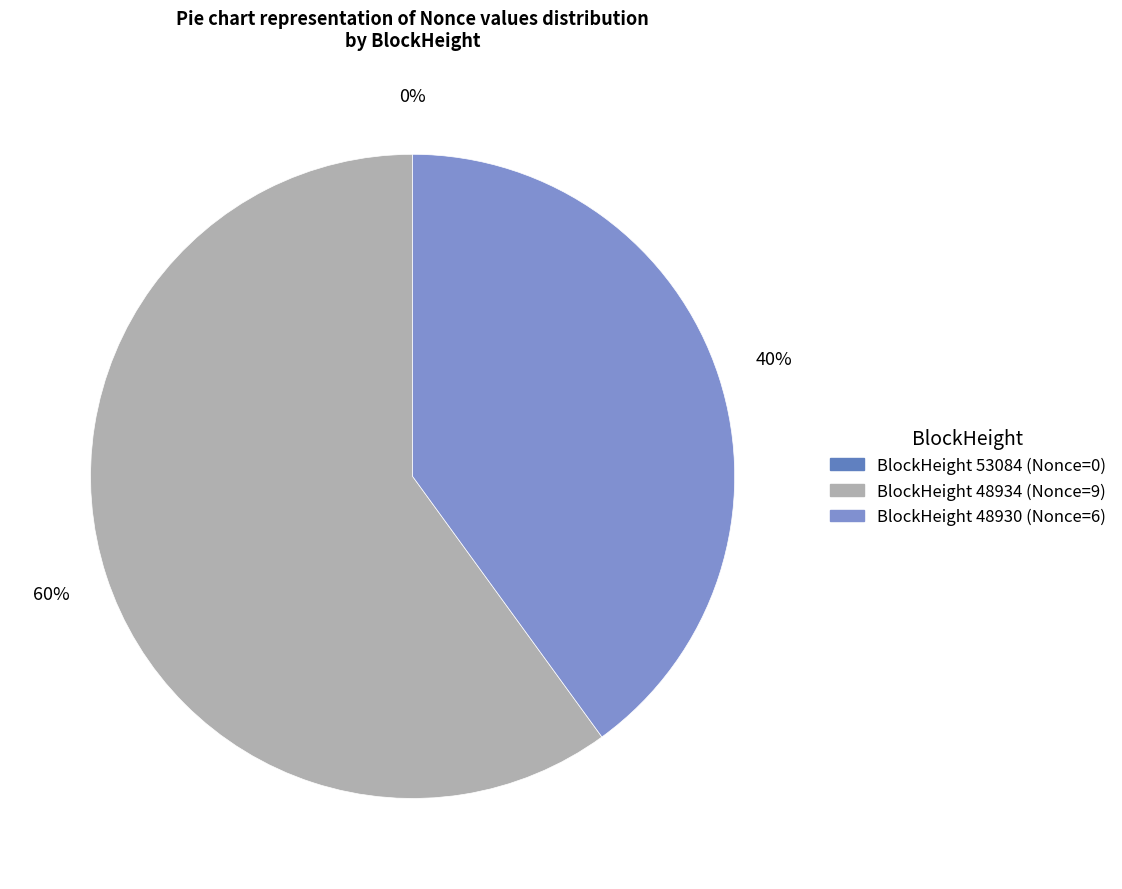

Which category accounts for the majority?

48934